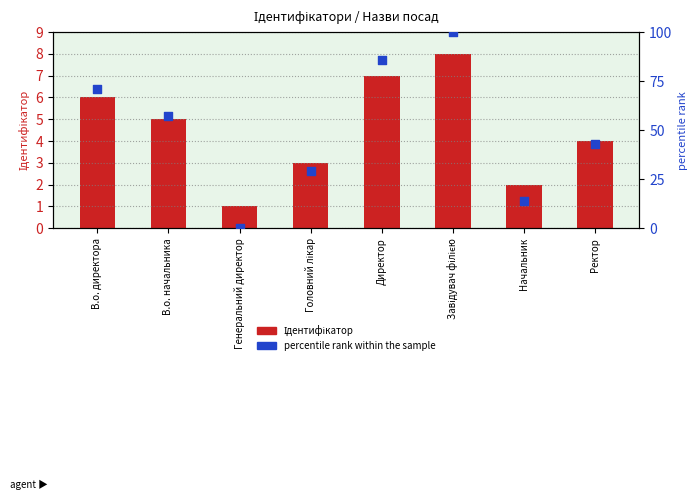

Which series has the largest Y range (max minus min)?

percentile rank within the sample